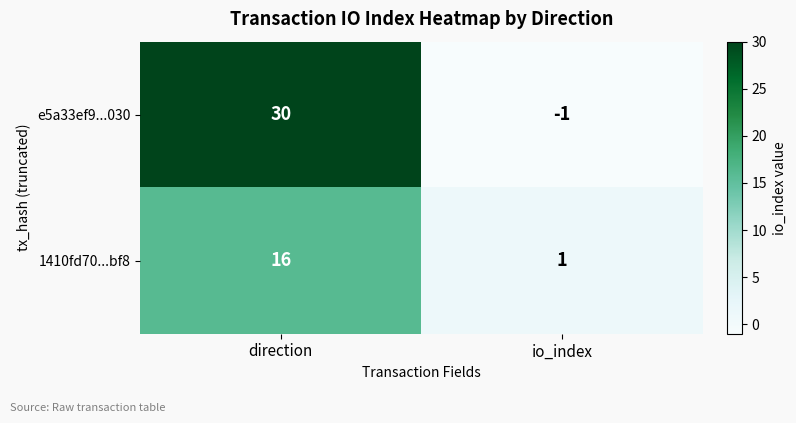

True or false: 1410fd70...bf8 has a value of 2 at io_index.

False